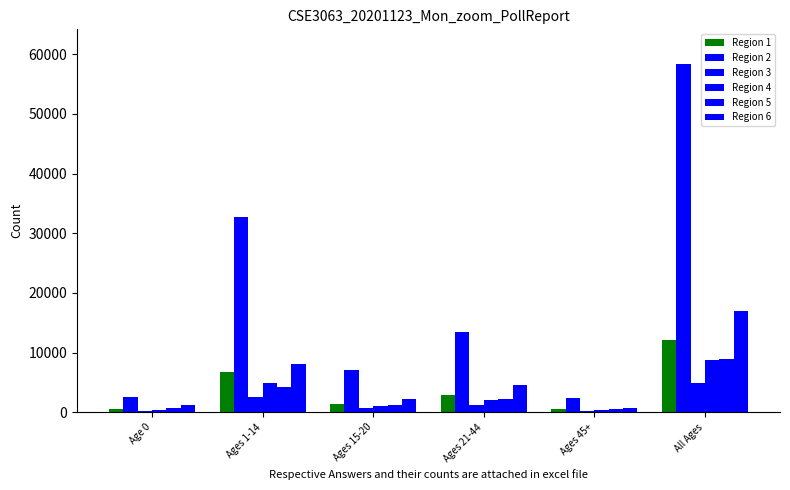

What is the spread (max minus min) of values at Ages 45+?

2132